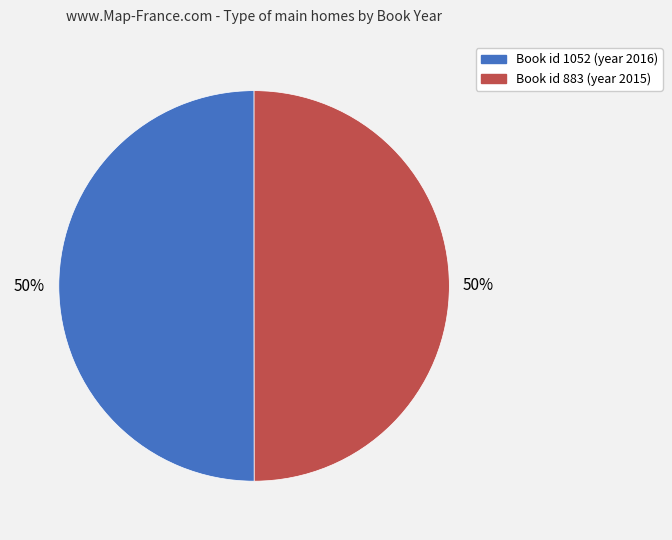

To the nearest percent, what is the average slice percentage?

50%